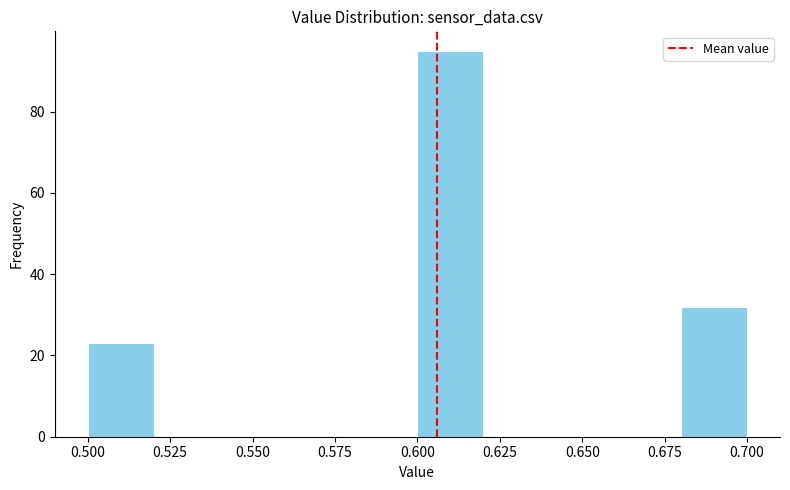

How tall is the bar that spans 0.50 to 0.52 on the x-axis? The values are not printed on the chart, so give them approximately, as read against the axis.

24